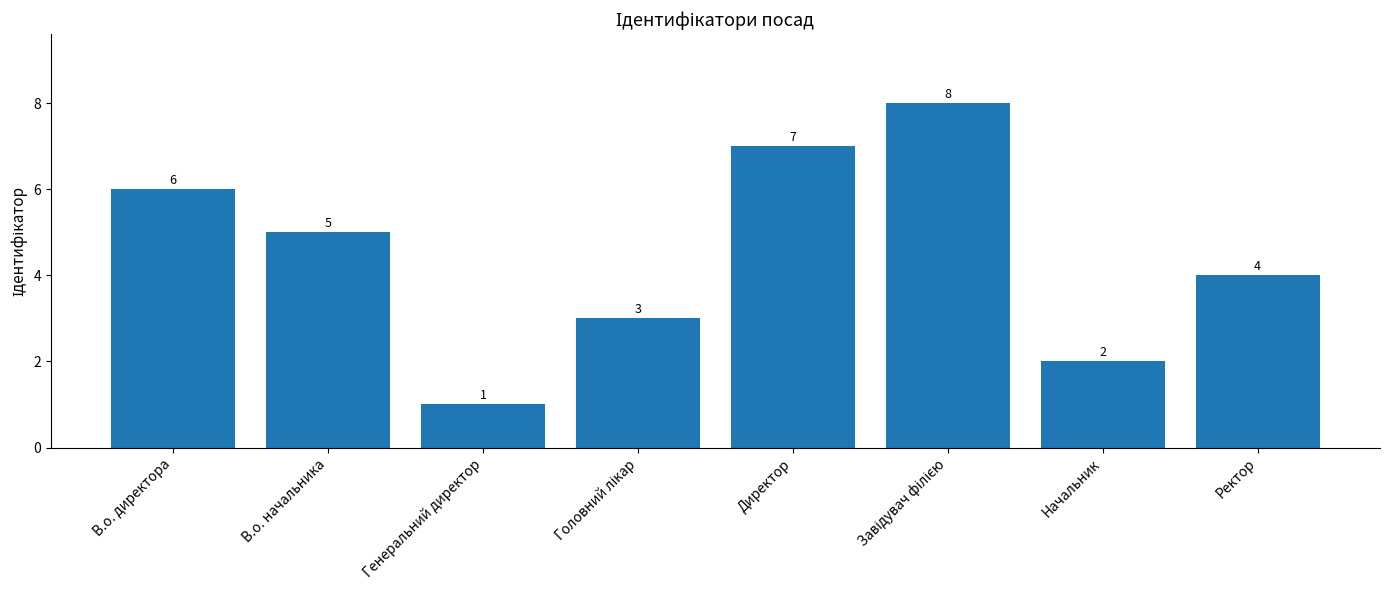

What position from the left is Ректор?

8